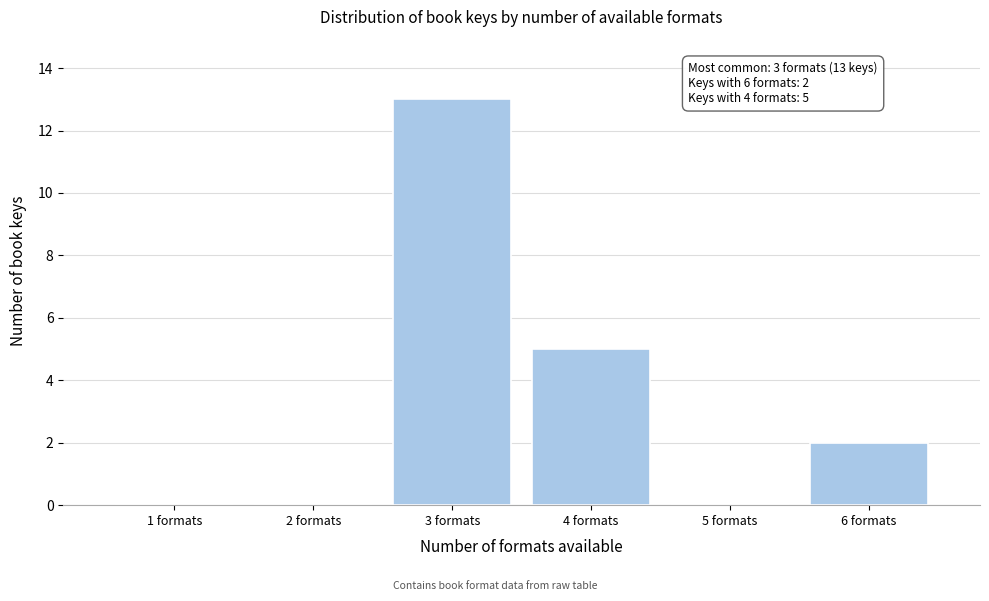

Reading right to left, extract all data points from this chart.

6 formats=2	5 formats=0	4 formats=5	3 formats=13	2 formats=0	1 formats=0